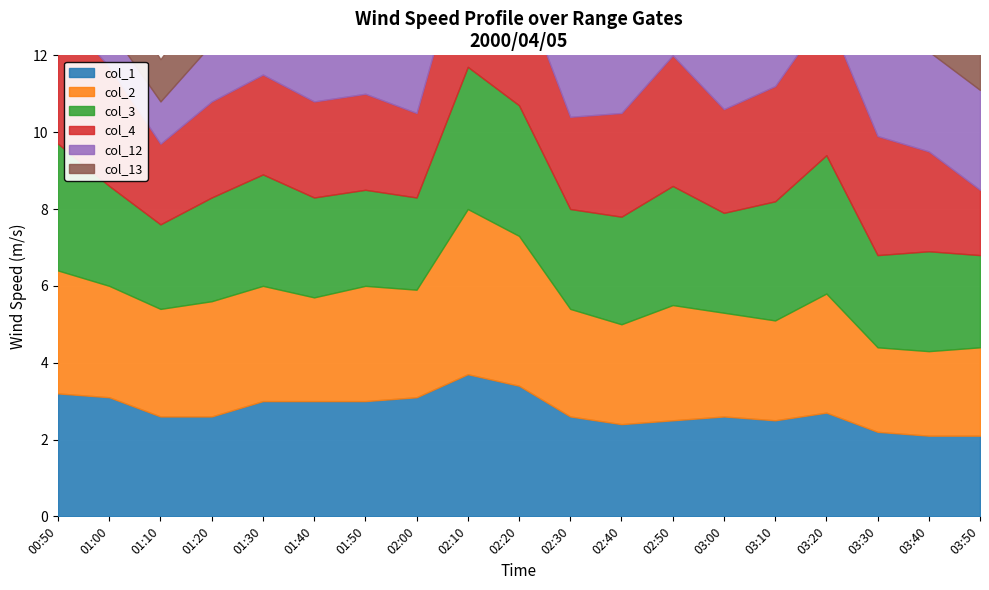

What is the label of the 9th point from the left?

02:10